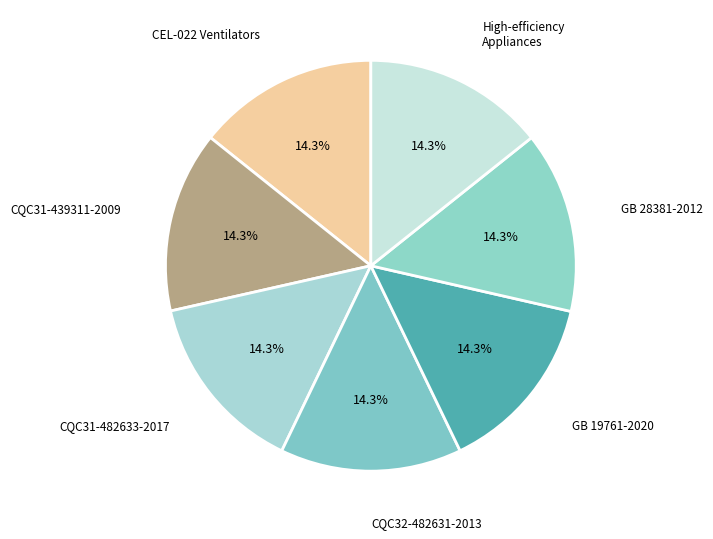

Count the number of slices in the pie.

7